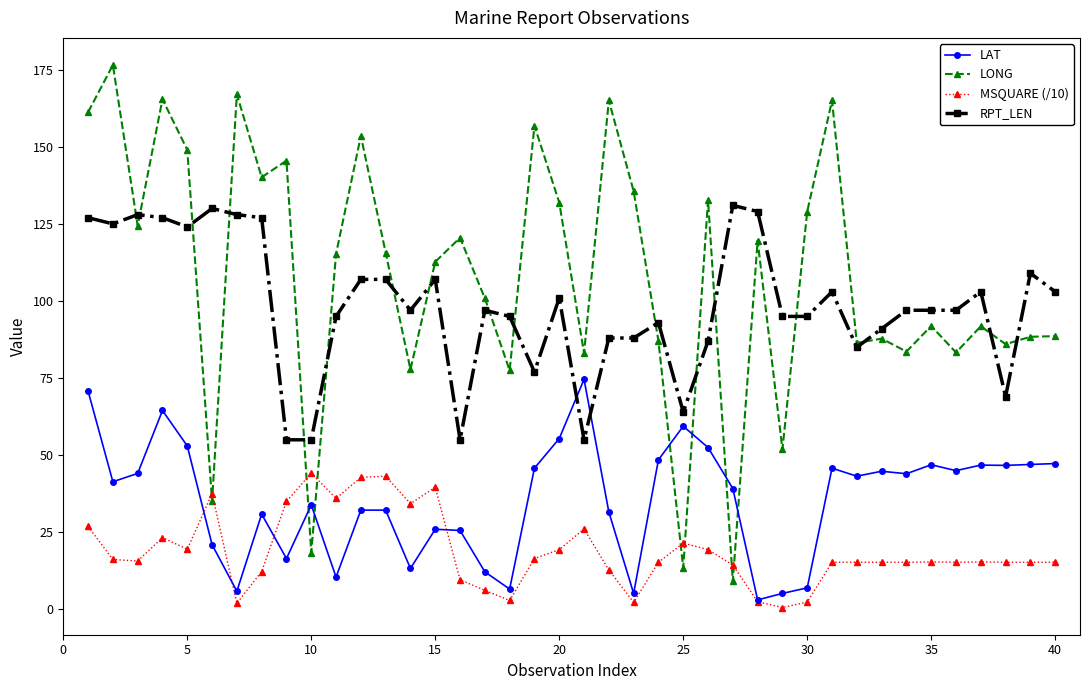

How many distinct data groups are displayed?

4